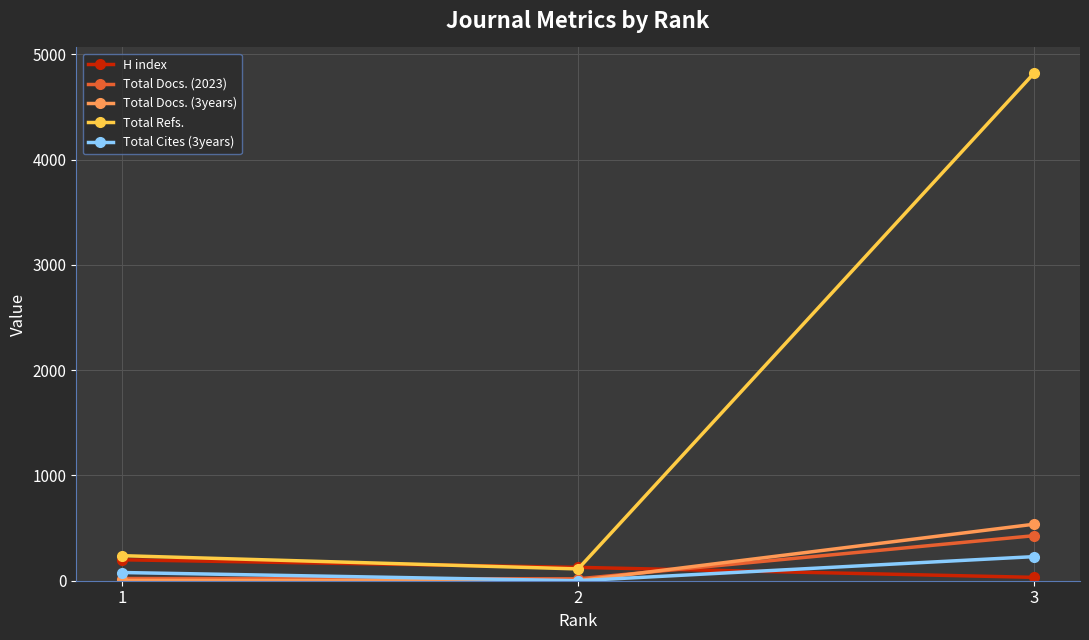

The value of Total Docs. (3years) at 2 is 0. True or false?

True